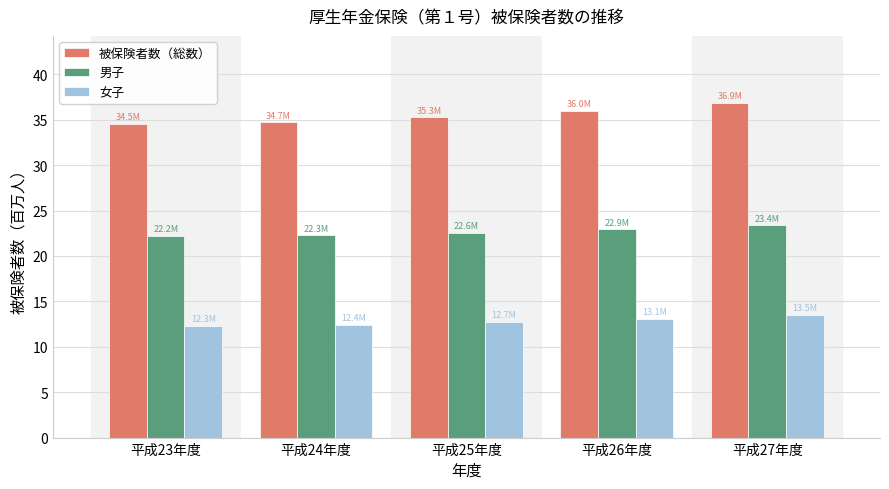

What is the minimum value for 男子?

22.2